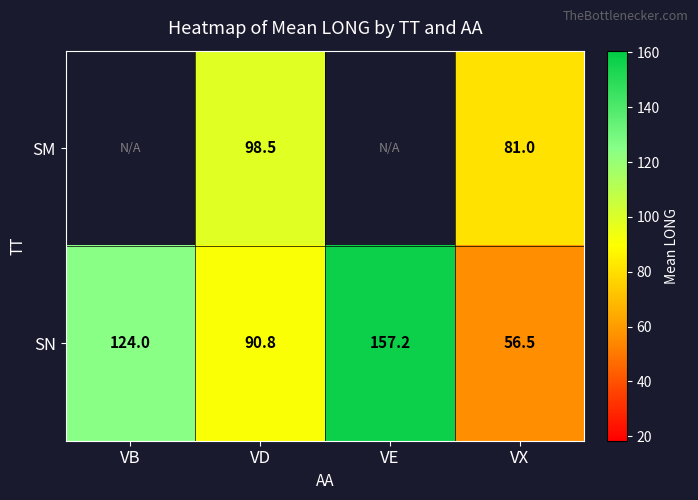

List the labels in order of SN value, largest first.

VE, VB, VD, VX